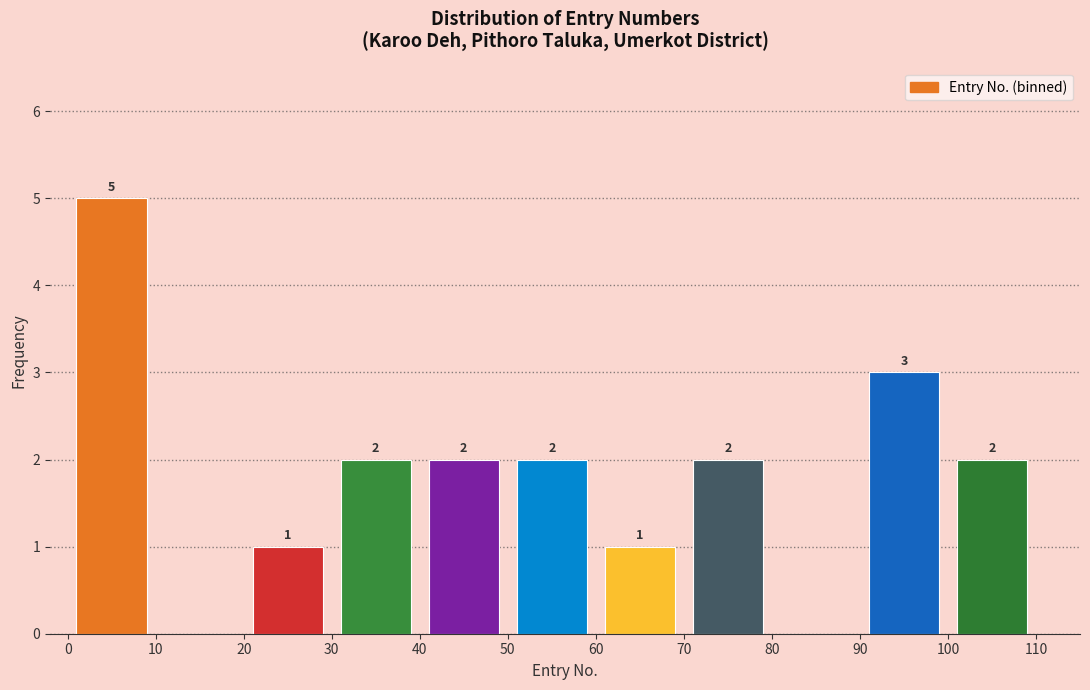

Over which range of the x-axis is the bar tallest?

0 to 10